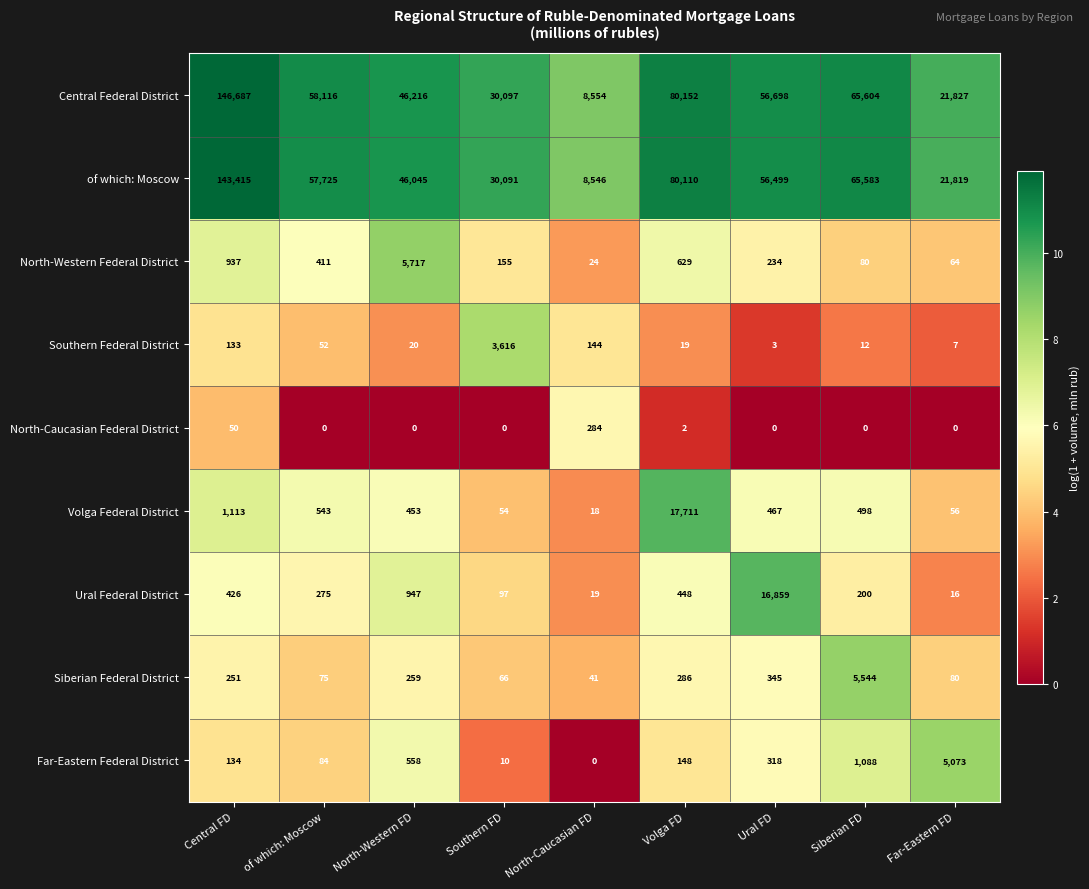

What is the greatest value displayed?

146687